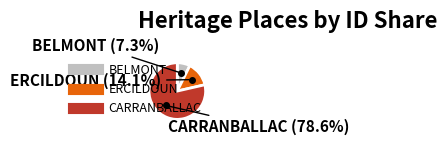

Which slice is the smallest?

BELMONT